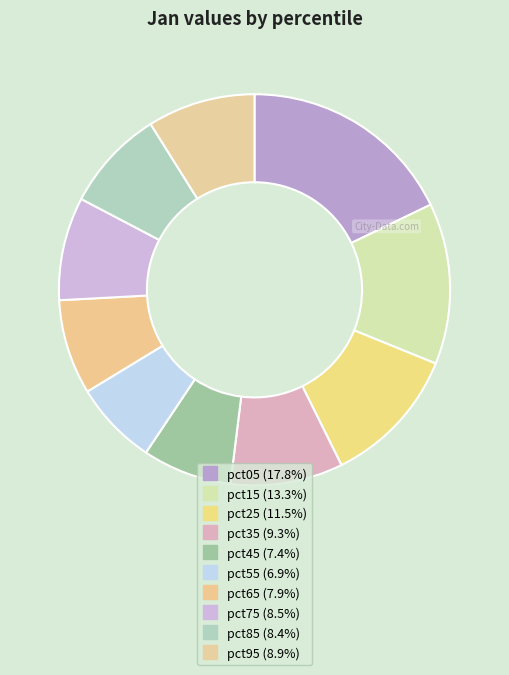

How many slices are in this pie chart?

10